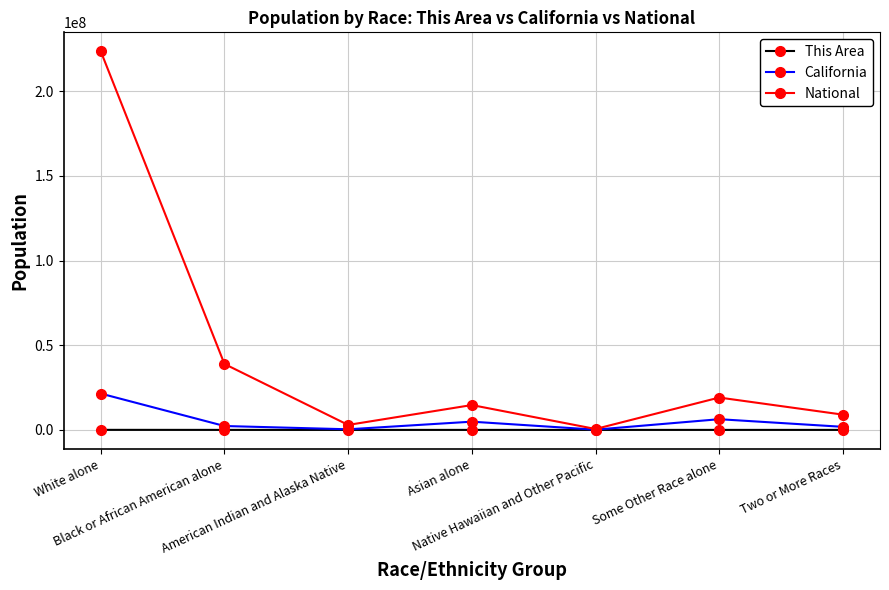

True or false: National has more than 1 points higher than both neighbors.

True